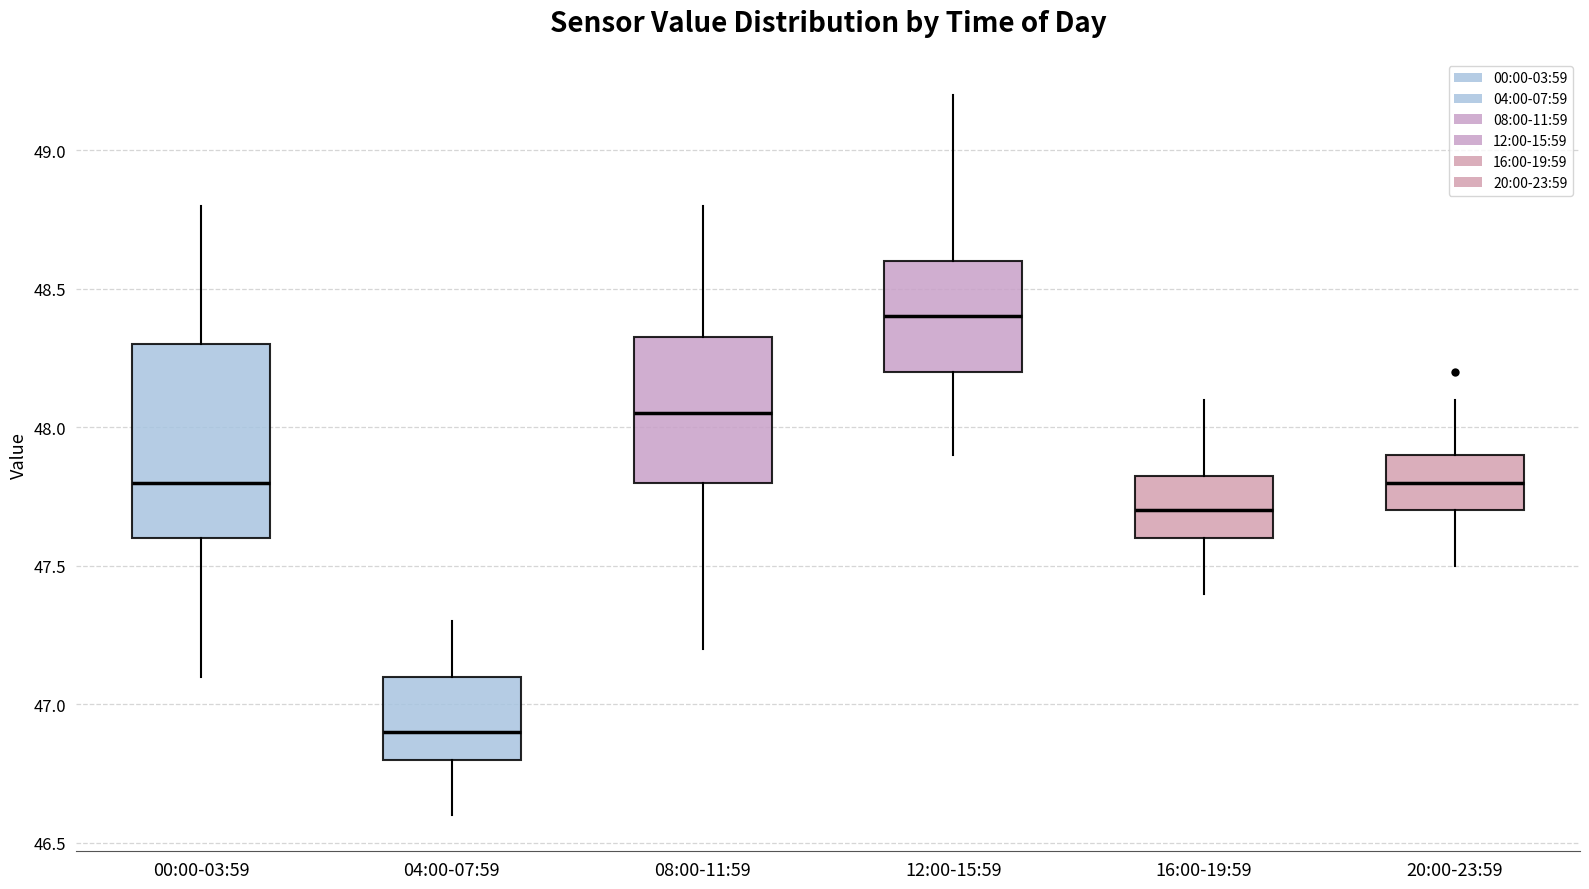

Reading left to right, transcribe this box plot: for each box, give where its median line is, the range the box spans, and where its two whiskers end, as read against the y-axis. The values are not printed on the chart, so give them approximately, as read against the axis.

00:00-03:59: median 47.80, box 47.60 to 48.30, whiskers 47.10 to 48.80
04:00-07:59: median 46.90, box 46.80 to 47.10, whiskers 46.60 to 47.30
08:00-11:59: median 48.05, box 47.80 to 48.35, whiskers 47.20 to 48.80
12:00-15:59: median 48.40, box 48.20 to 48.60, whiskers 47.90 to 49.20
16:00-19:59: median 47.70, box 47.60 to 47.85, whiskers 47.40 to 48.10
20:00-23:59: median 47.80, box 47.70 to 47.90, whiskers 47.50 to 48.10